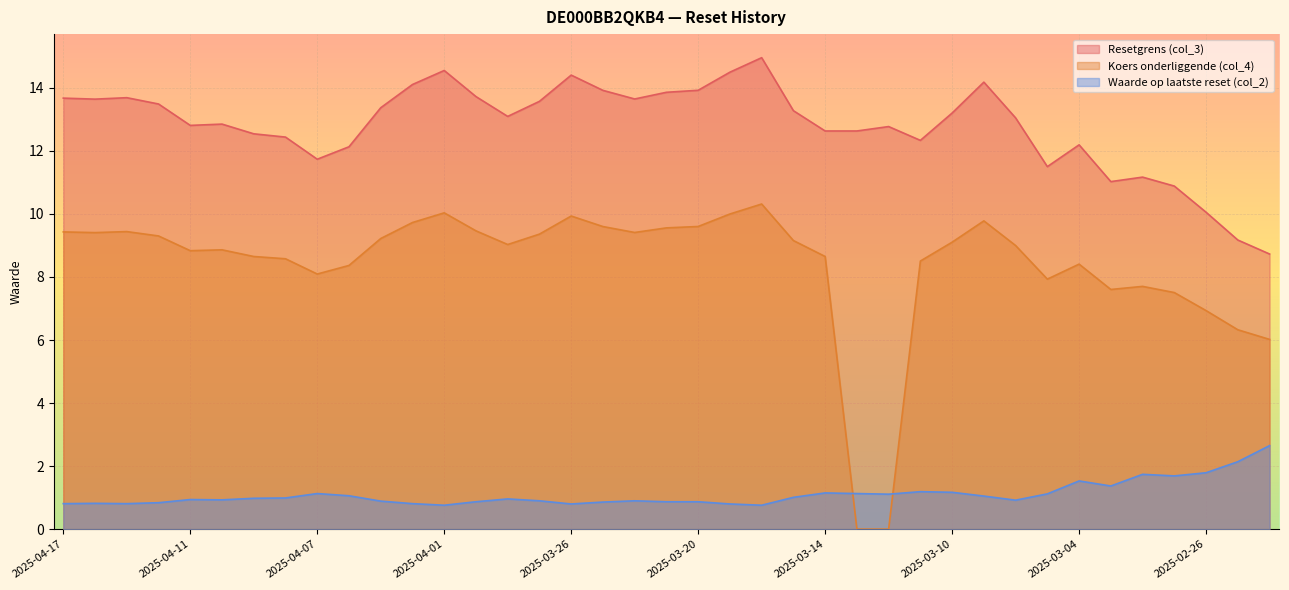

What are all the series names shown in the legend?

Resetgrens (col_3), Koers onderliggende (col_4), Waarde op laatste reset (col_2)